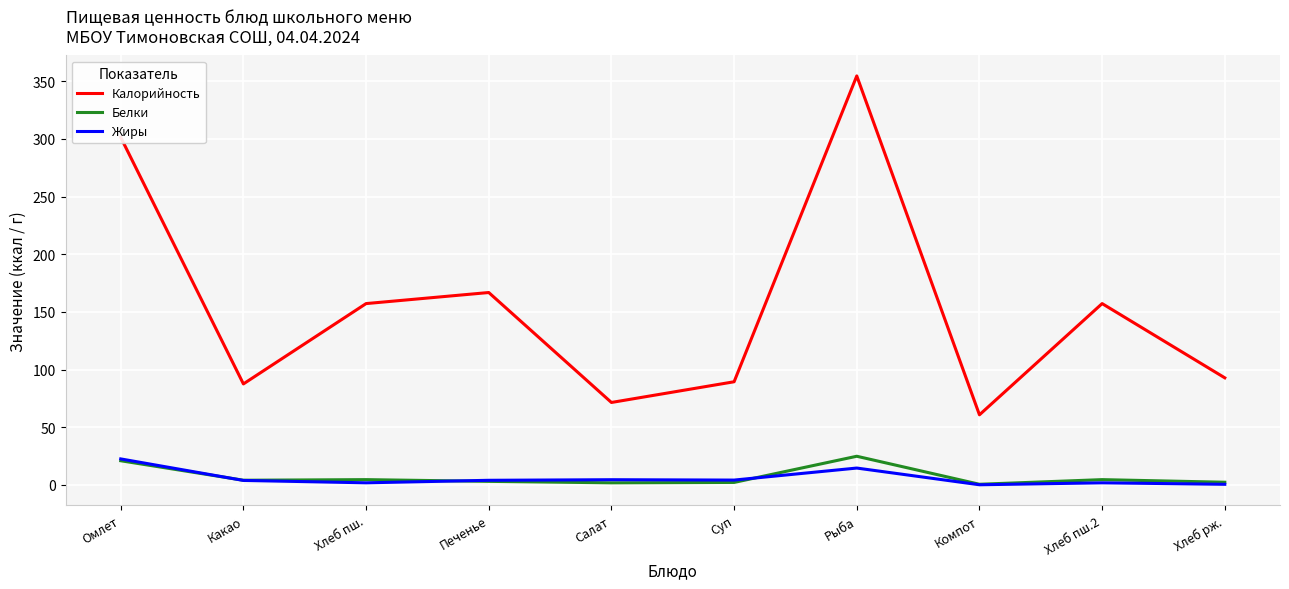

True or false: Белки and Калорийность intersect in this chart.

False